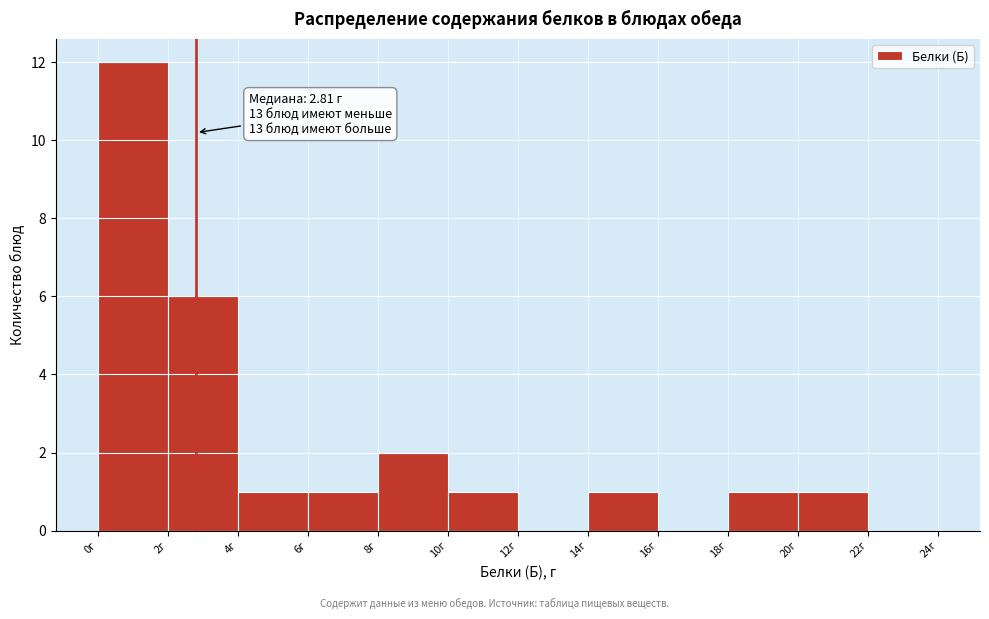

Over which range of the x-axis is the bar tallest?

0 to 2